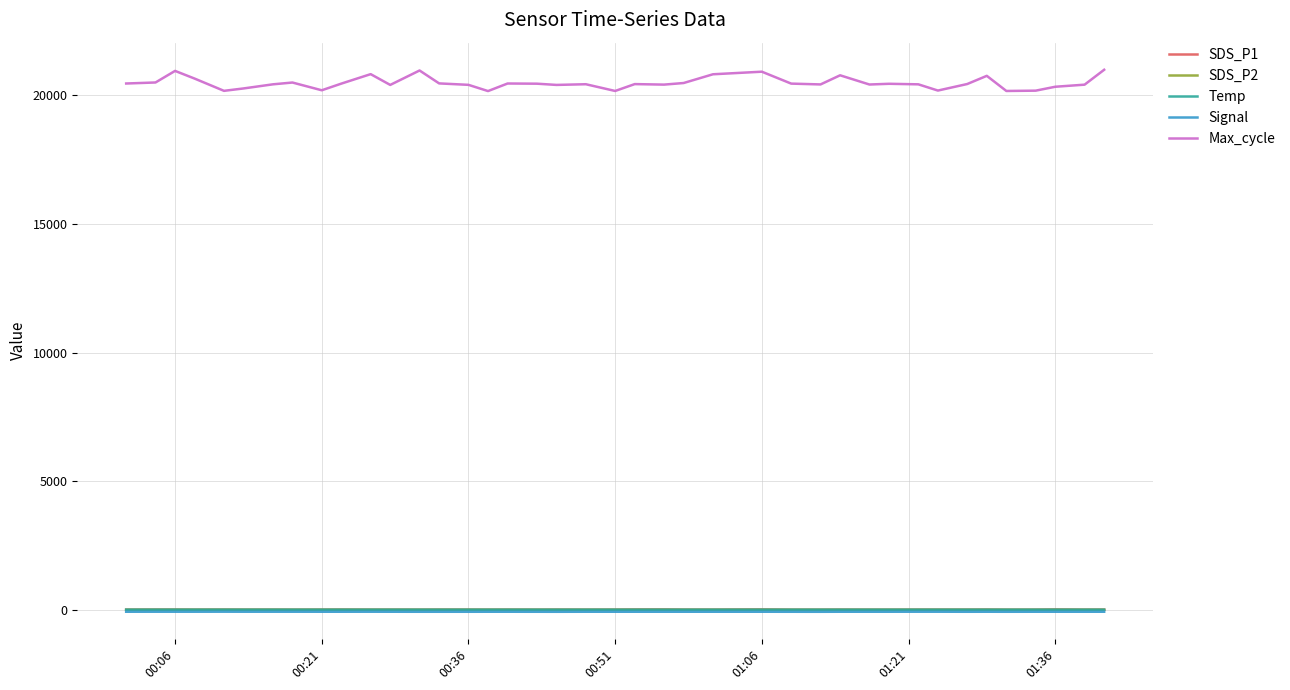

Which series has the largest total across all categories?

Max_cycle